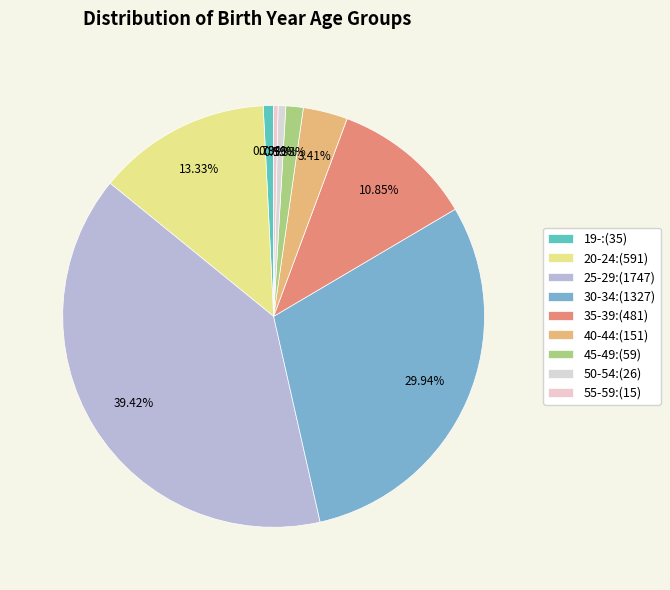

Is 19- the majority of the pie?

No